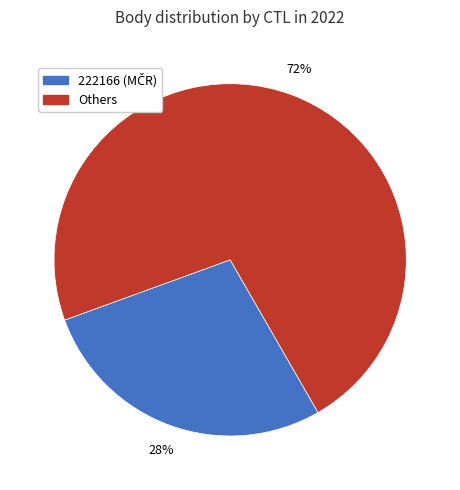

How many segments does this pie chart have?

2